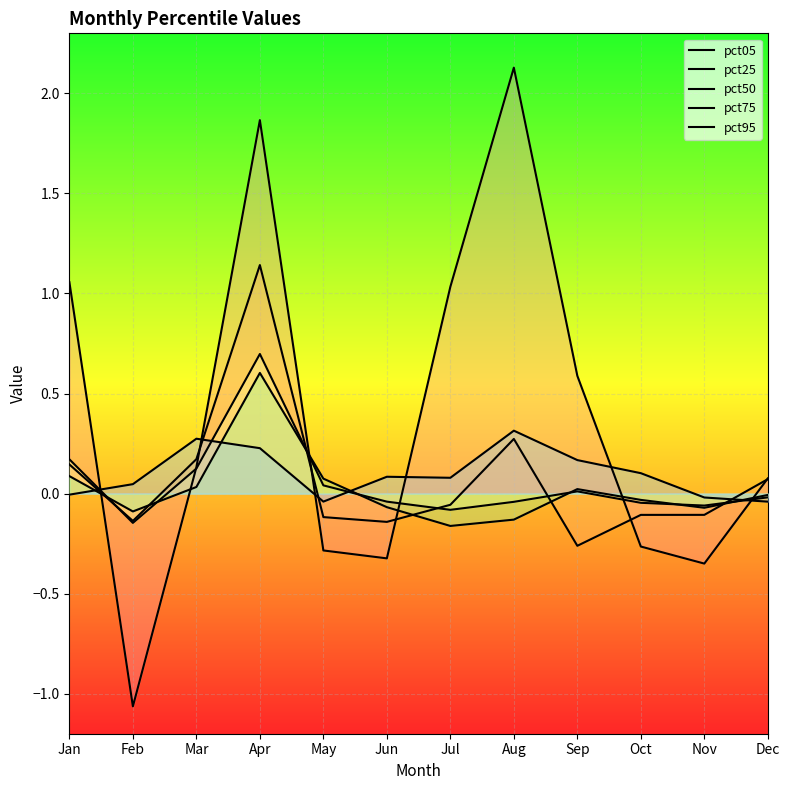

The value of pct25 at Nov is -0.0. True or false?

False